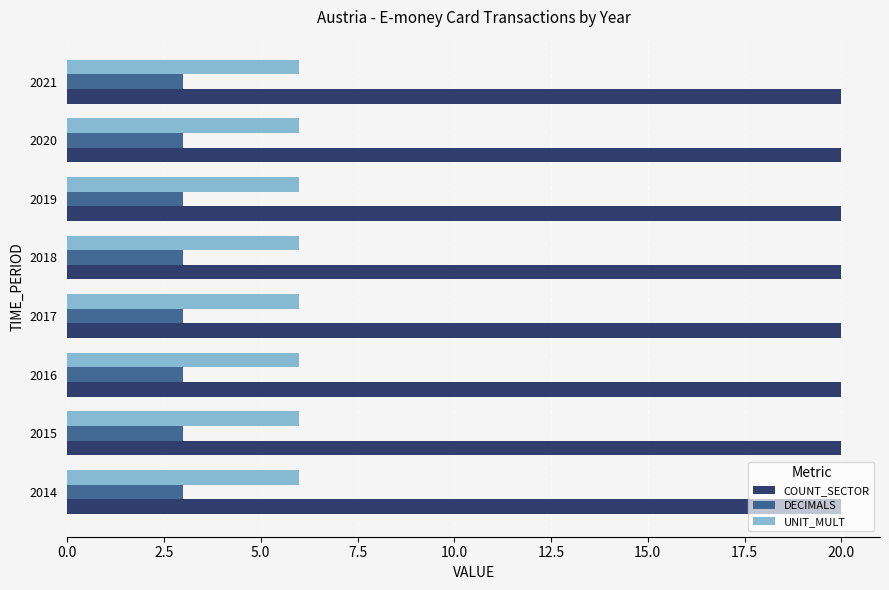

At 2015, list the series in order from smallest to largest.

DECIMALS, UNIT_MULT, COUNT_SECTOR